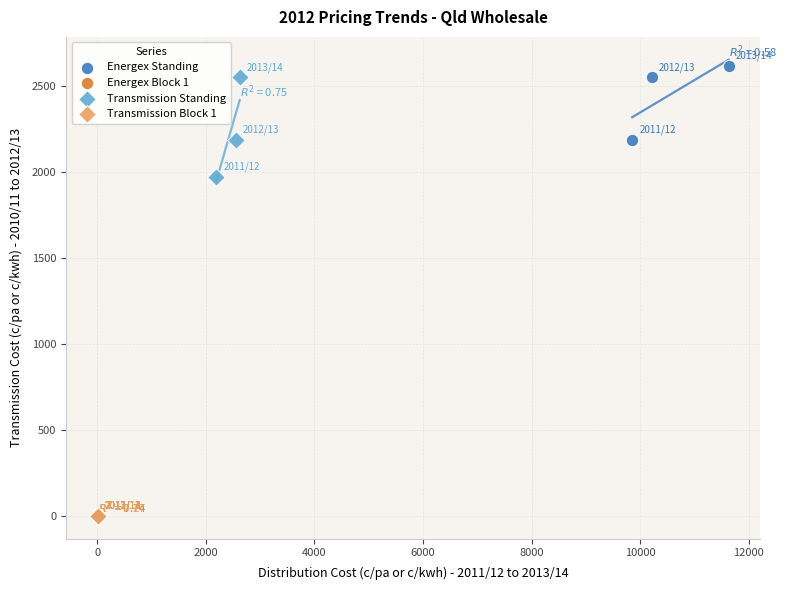

Which series has the largest Y range (max minus min)?

Transmission Standing